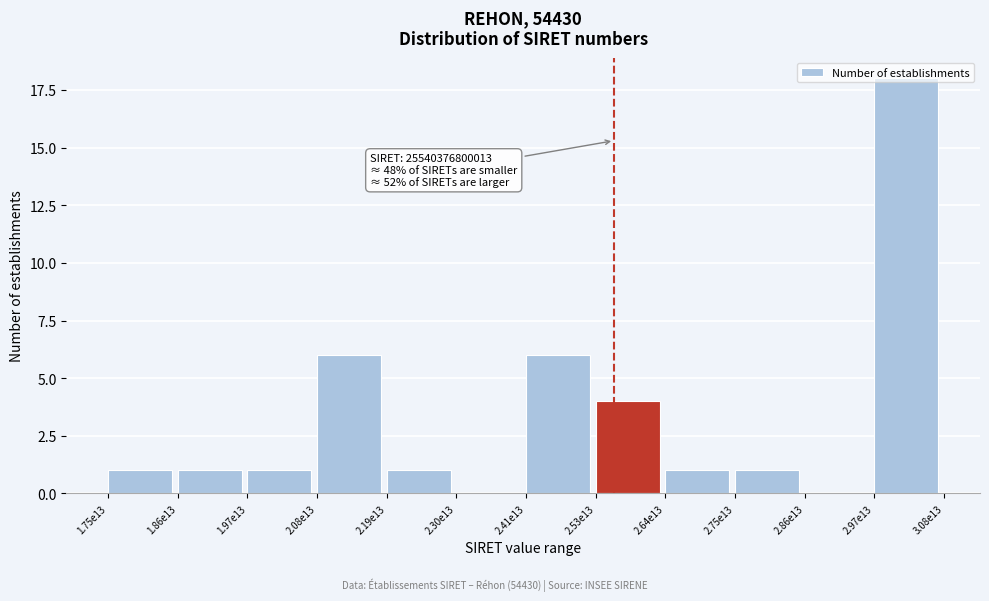

The chart shows a value of 6 at 2.53e13. True or false?

False